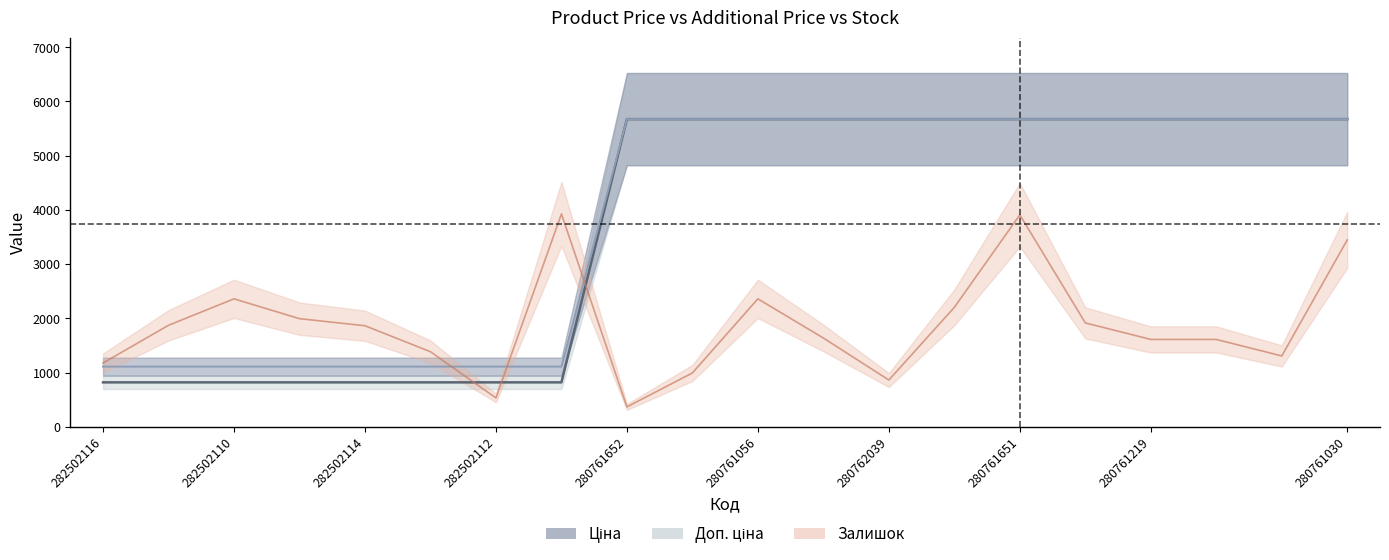

True or false: Ціна and Доп. ціна intersect in this chart.

False